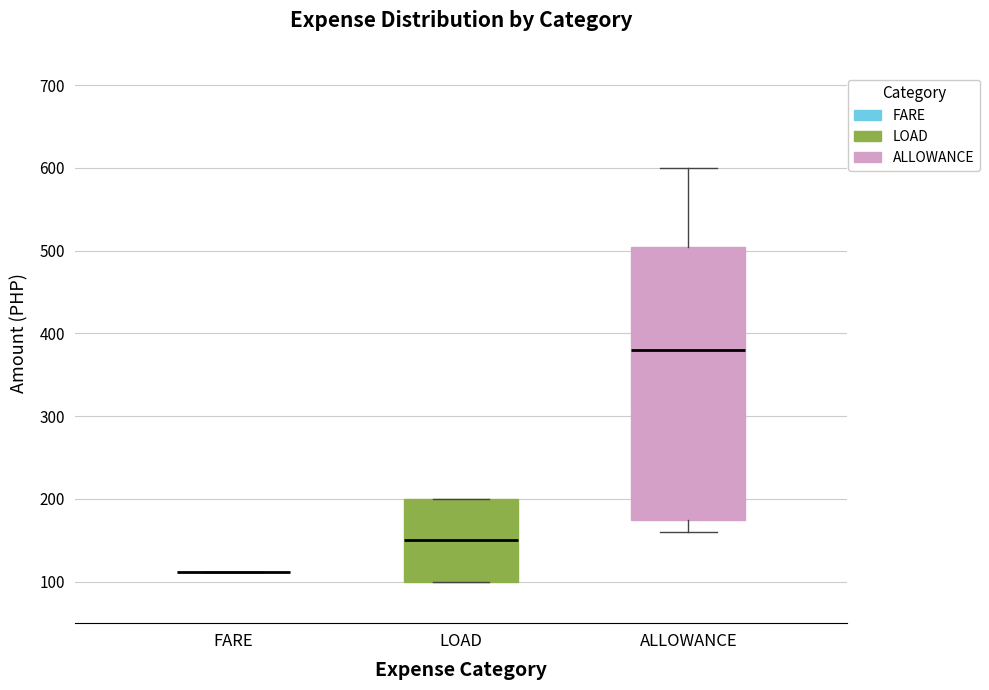

Where does the upper whisker of the box for ALLOWANCE end on the y-axis? The values are not printed on the chart, so give them approximately, as read against the axis.

600